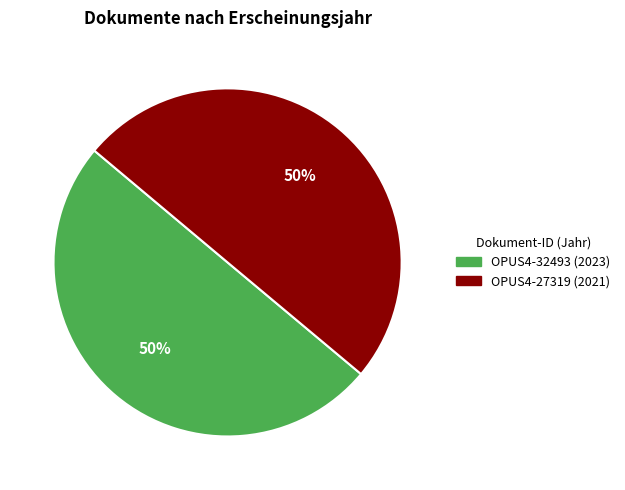

To the nearest percent, what portion does OPUS4-27319 represent?

50%